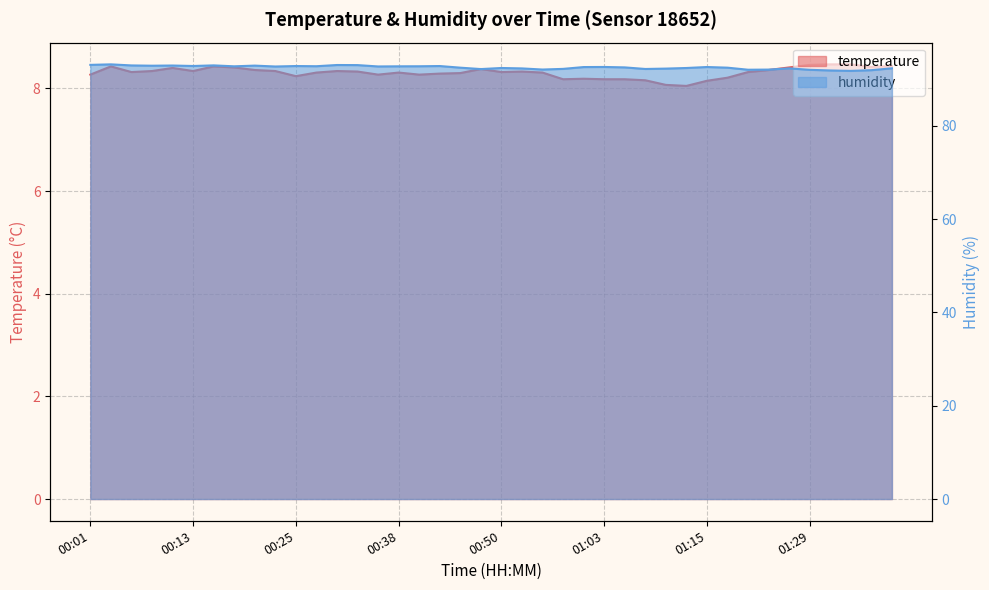

Reading left to right, transcribe all the data shown in this chart.

temperature: 8.3	8.4	8.3	8.3	8.4	8.3	8.4	8.4	8.4	8.3	8.2	8.3	8.3	8.3	8.3	8.3	8.3	8.3	8.3	8.4	8.3	8.3	8.3	8.2	8.2	8.2	8.2	8.2	8.1	8.1	8.2	8.2	8.3	8.4	8.4	8.5	8.5	8.5	8.4	8.4
humidity: 93.0	93.2	92.9	92.9	92.9	92.8	92.9	92.7	92.9	92.7	92.8	92.8	93.0	93.0	92.7	92.7	92.8	92.8	92.5	92.2	92.4	92.3	92.0	92.2	92.6	92.6	92.5	92.2	92.2	92.4	92.6	92.5	92.0	92.0	92.3	92.0	91.8	91.8	91.9	92.3